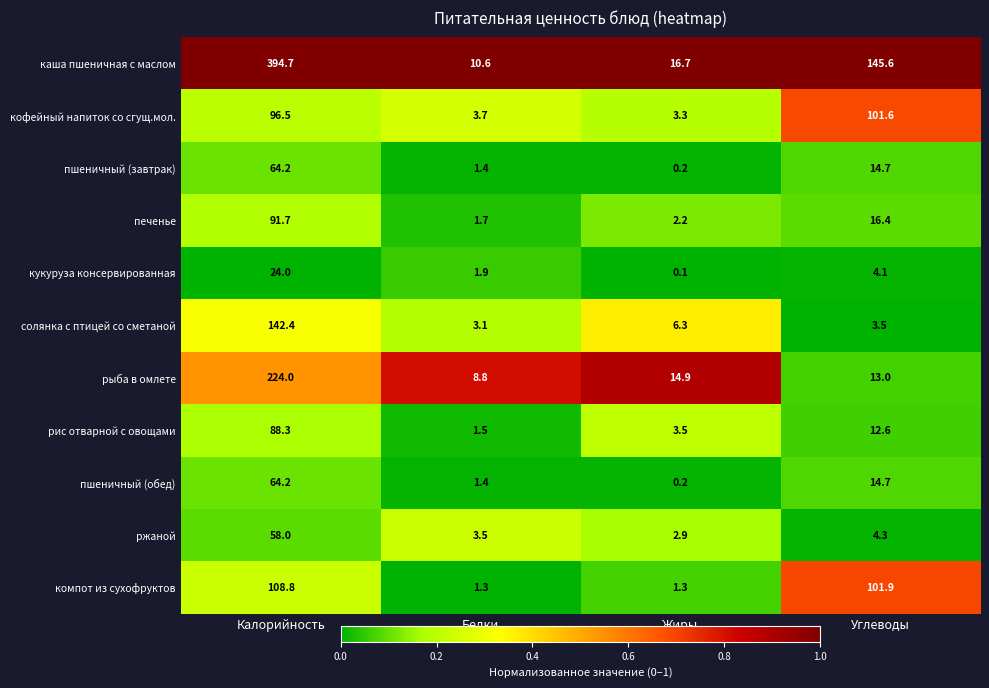

The value of кофейный напиток со сгущ.мол. at Белки is 3.7. True or false?

True